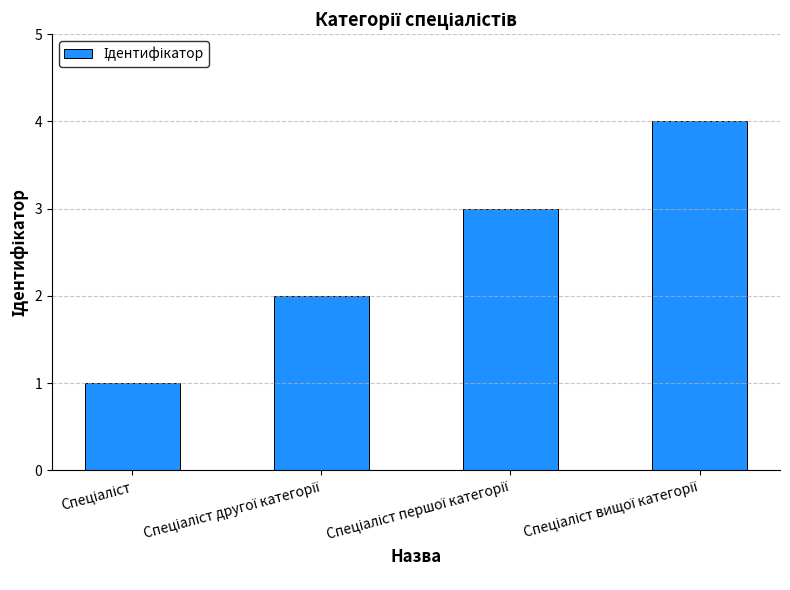

What is the maximum value shown in the chart?

4